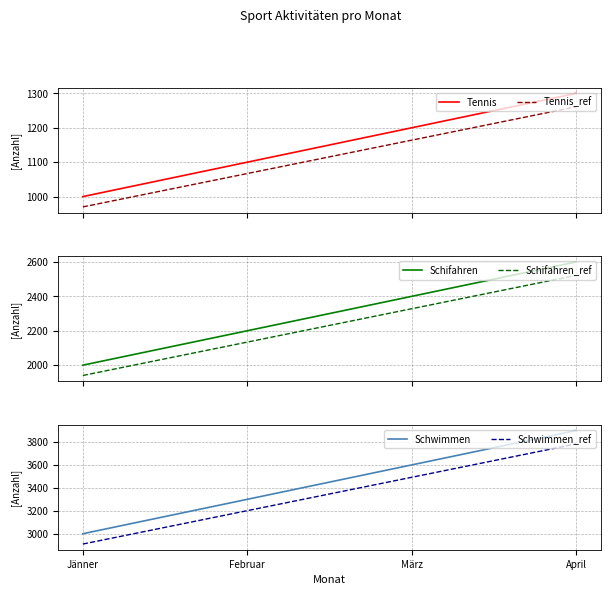

What is the minimum value for Schwimmen_ref?

2910